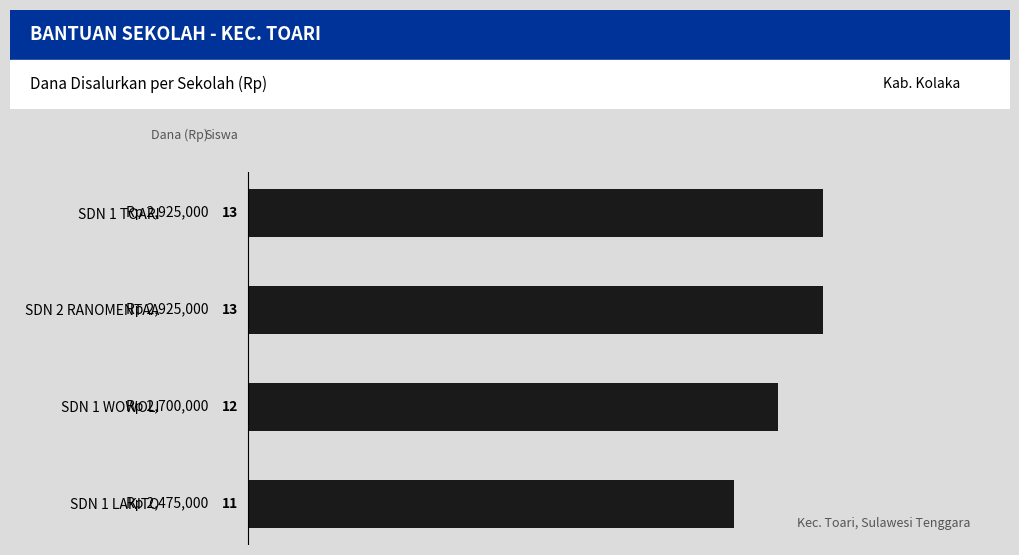

What is the difference between the second highest and second lowest values?

225000